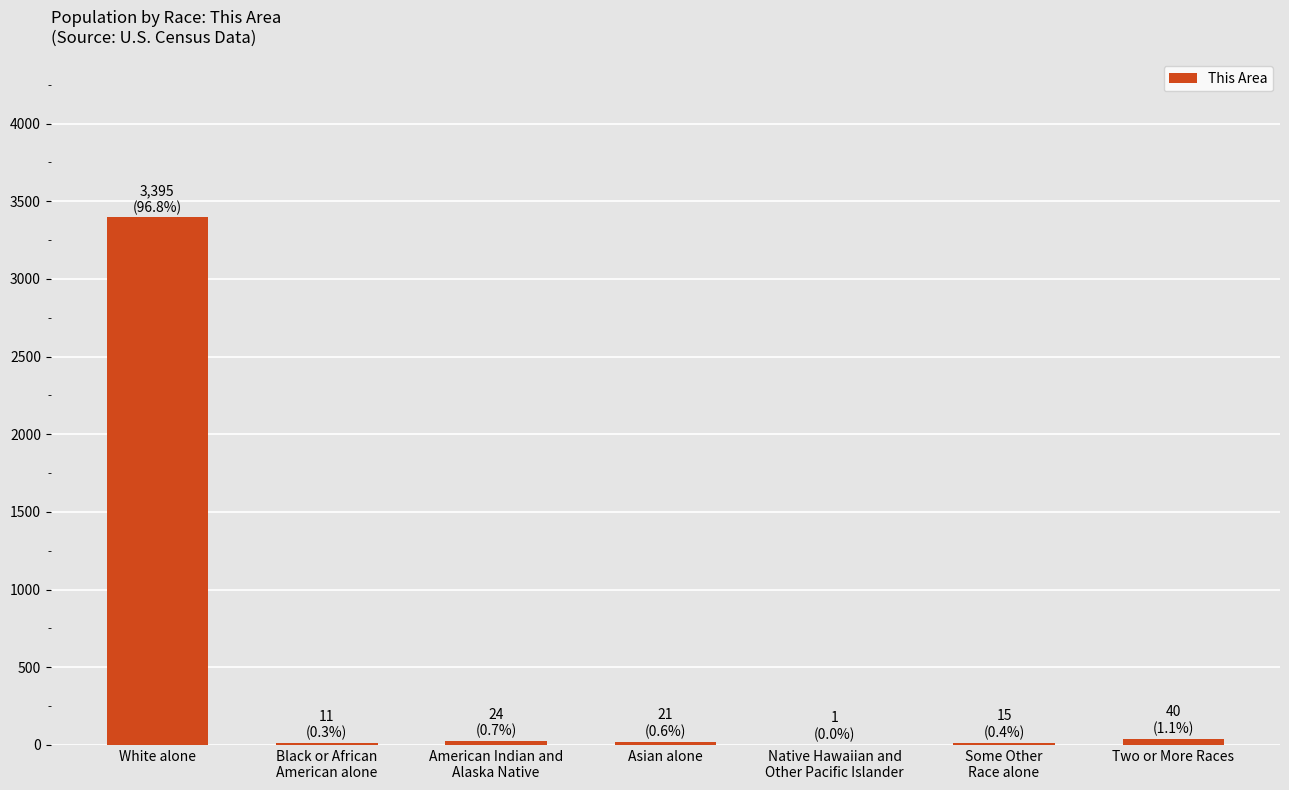

Is it true that the value at White alone is 3395?

True